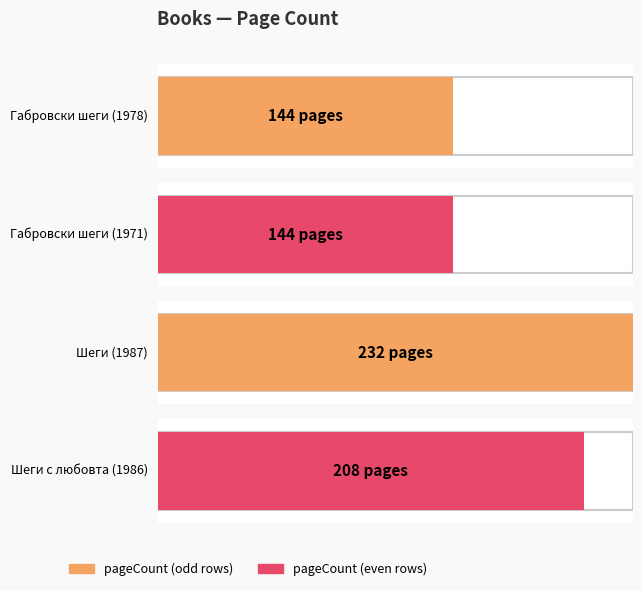

The value at Шеги с любовта (1986) is 82. True or false?

False